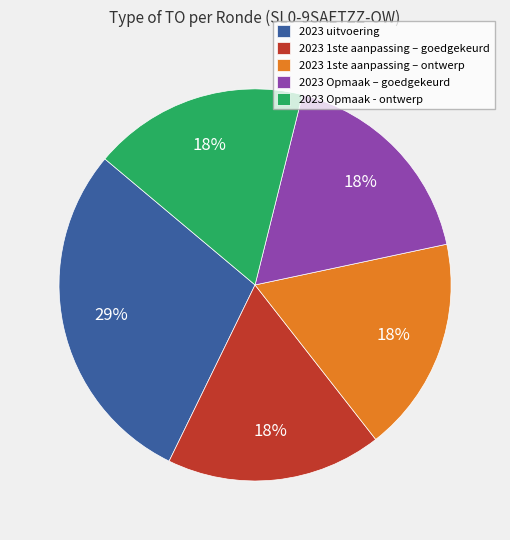

To the nearest percent, what portion does 2023 1ste aanpassing – goedgekeurd represent?

18%